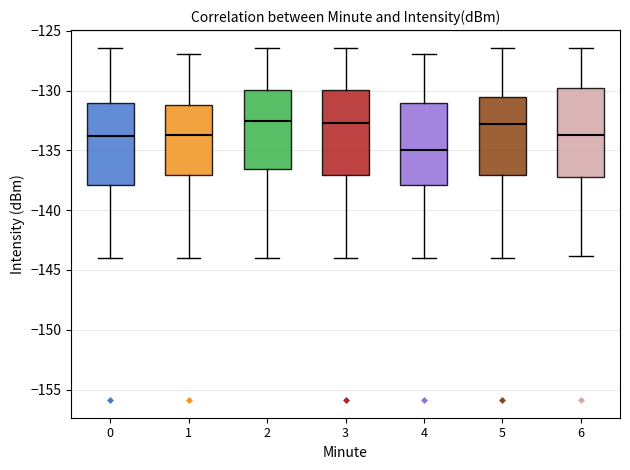

Where does the upper whisker of the box at x = 4 end on the y-axis? The values are not printed on the chart, so give them approximately, as read against the axis.

-127.0